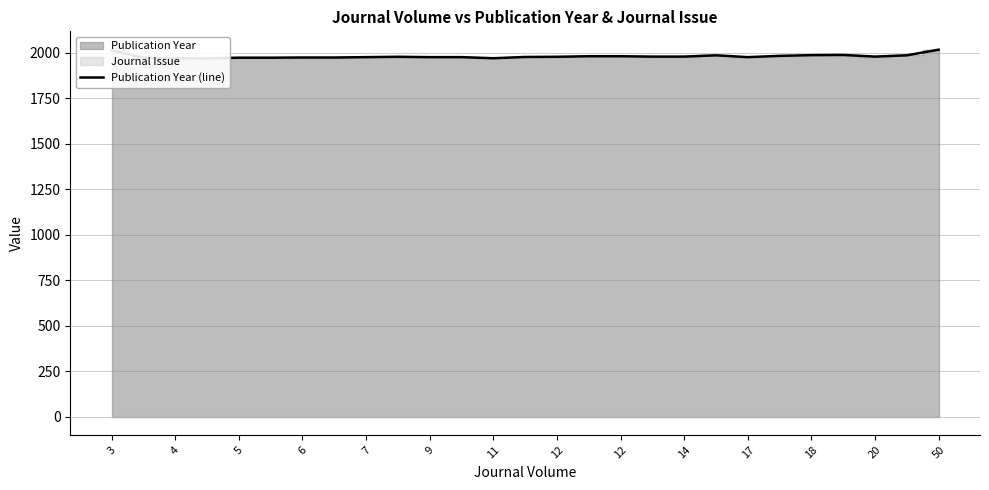

Which has a higher value, 11 or 12?

12